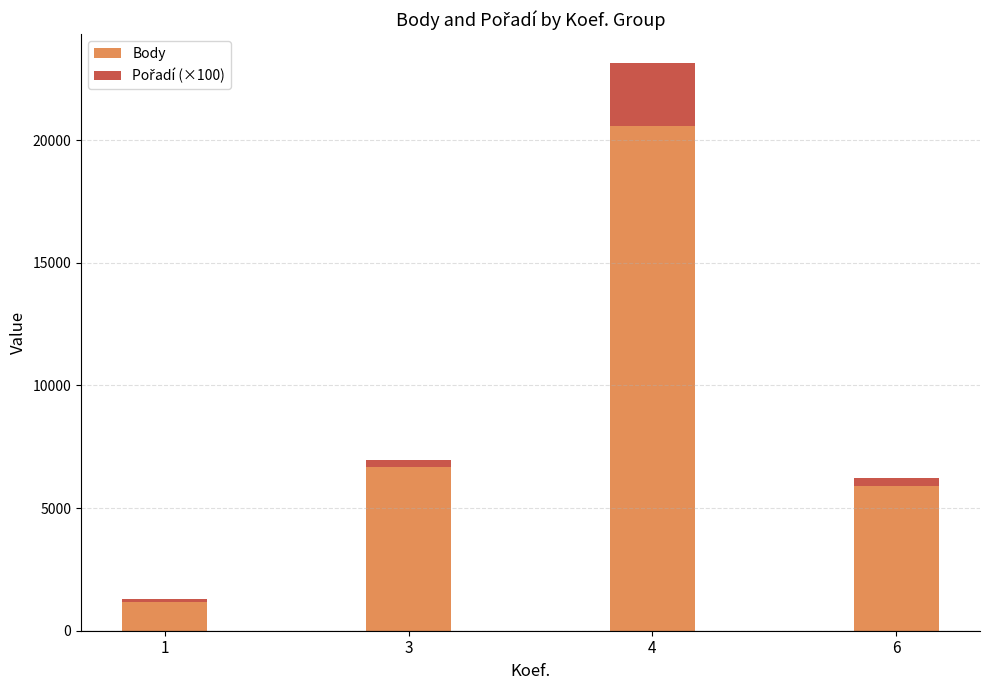

What is the total value across all series at 4?

23153